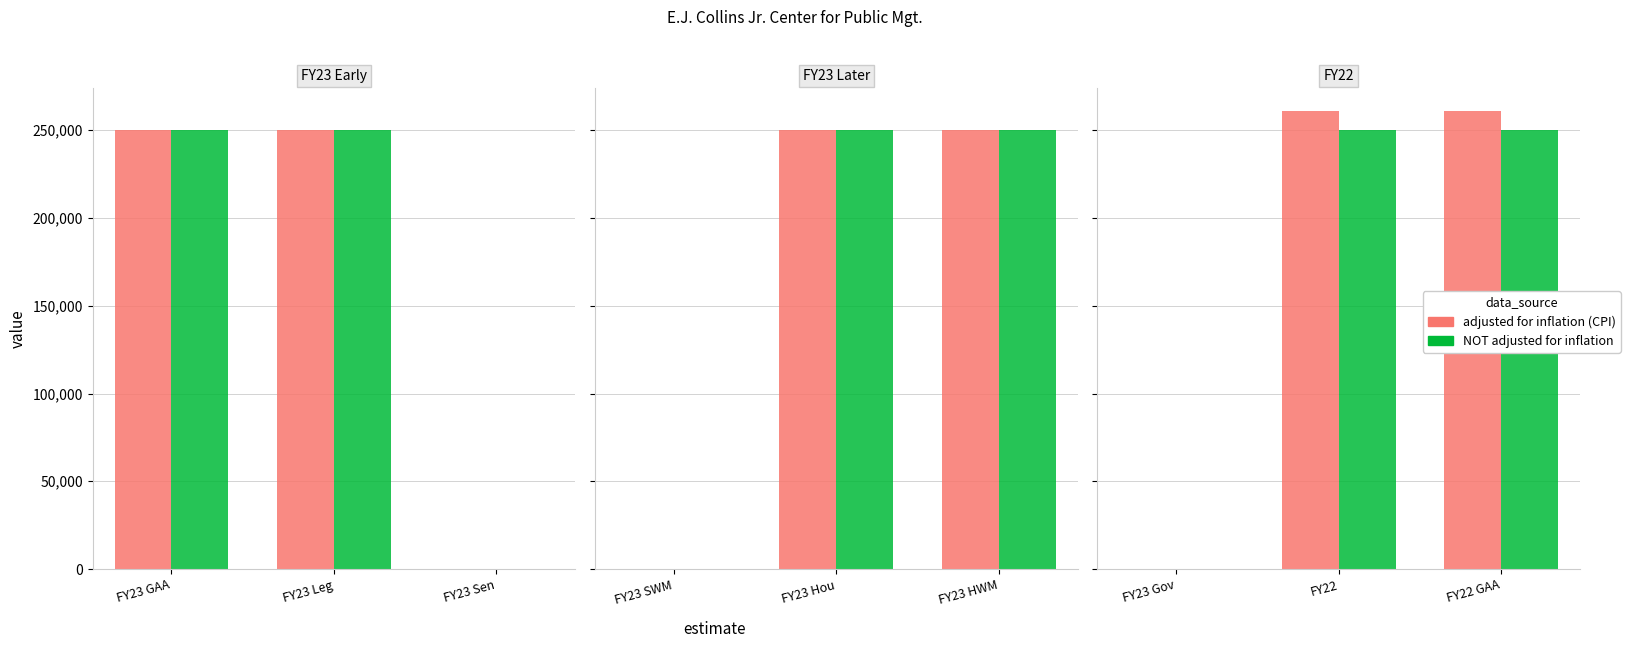

Is it true that adjusted for inflation (CPI) equals 144088 at FY23 Leg?

False